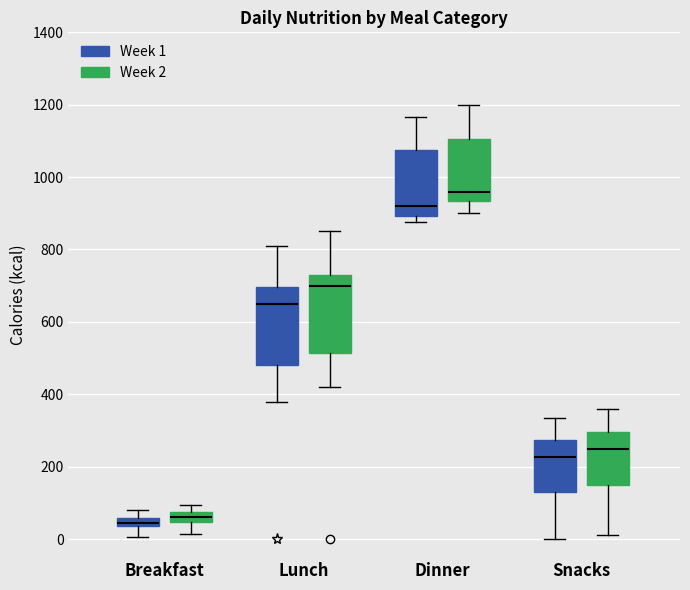

Where does the median line of the box for Lunch (Week 2) sit on the y-axis? The values are not printed on the chart, so give them approximately, as read against the axis.

700